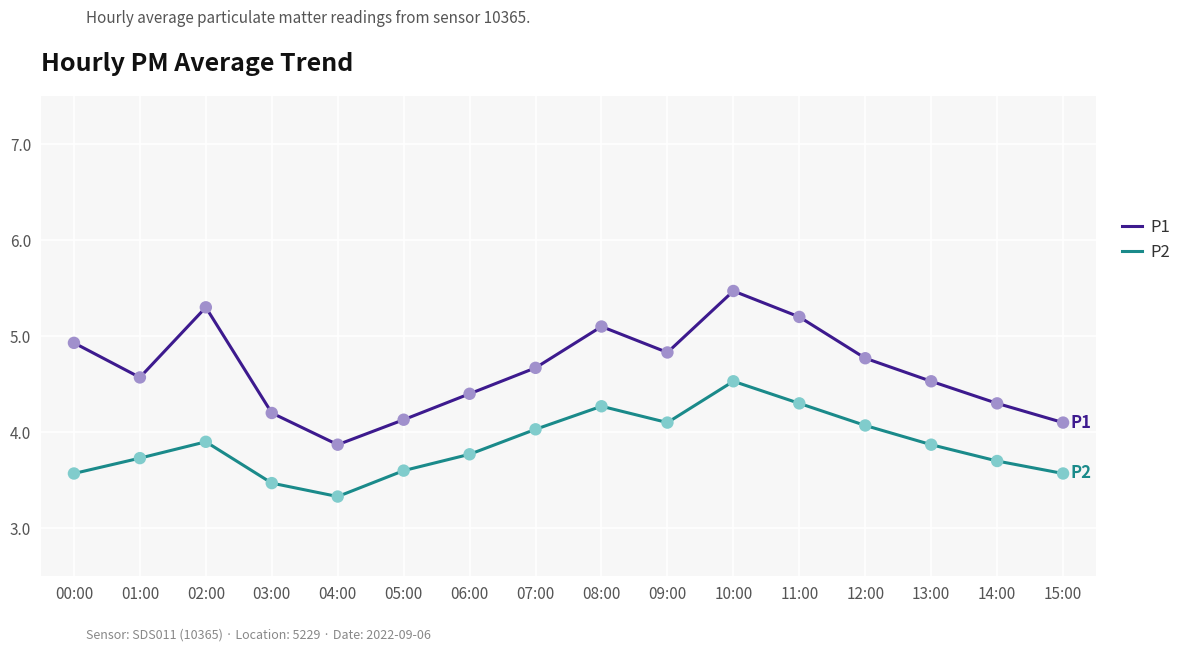

What are all the series names shown in the legend?

P1, P2